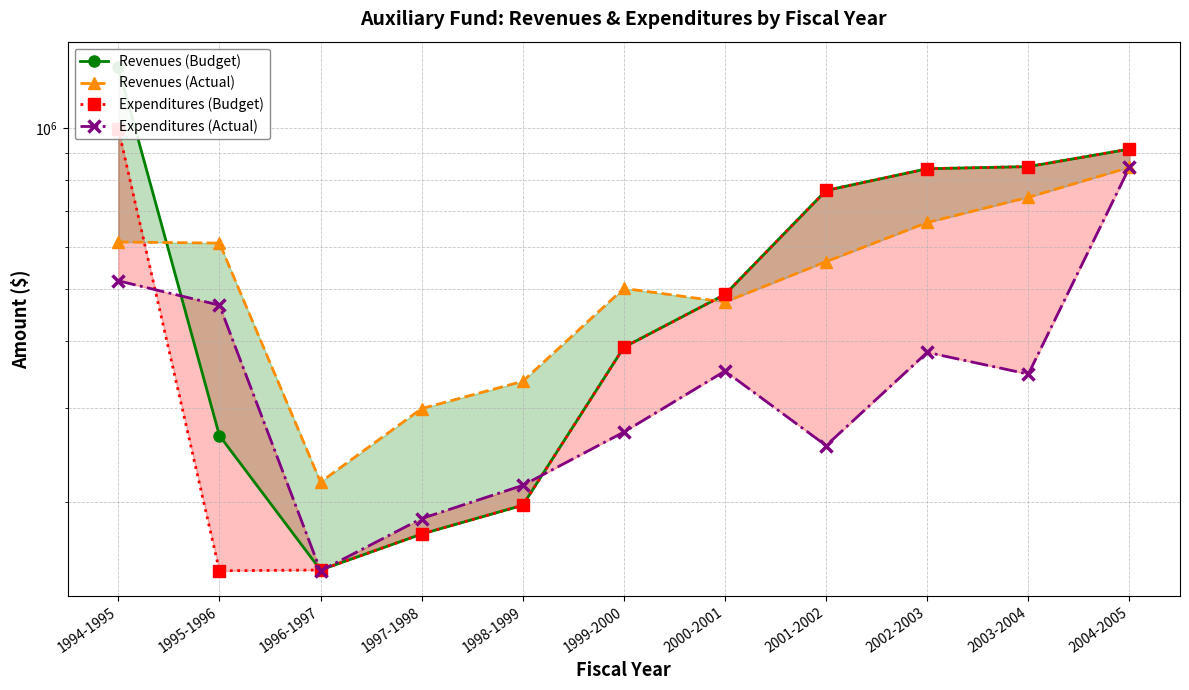

Reading right to left, transcribe all the data shown in this chart.

Revenues (Budget): 2004-2005=914608	2003-2004=848165	2002-2003=840344	2001-2002=765291	2000-2001=488749	1999-2000=389238	1998-1999=197000	1997-1998=174000	1996-1997=149000	1995-1996=266000	1994-1995=1303686
Revenues (Actual): 2004-2005=845373	2003-2004=743075	2002-2003=666476	2001-2002=563045	2000-2001=473025	1999-2000=501662	1998-1999=336059	1997-1998=298784	1996-1997=217692	1995-1996=609814	1994-1995=612895
Expenditures (Budget): 2004-2005=914608	2003-2004=848165	2002-2003=840344	2001-2002=765291	2000-2001=488749	1999-2000=389238	1998-1999=197000	1997-1998=174000	1996-1997=149000	1995-1996=148500	1994-1995=997604
Expenditures (Actual): 2004-2005=845373	2003-2004=346671	2002-2003=380737	2001-2002=254762	2000-2001=351262	1999-2000=270043	1998-1999=214603	1997-1998=186011	1996-1997=148506	1995-1996=466720	1994-1995=518341